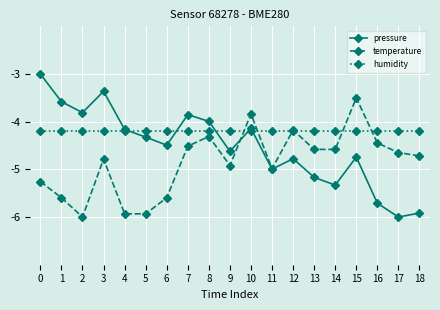

At 1, list the series in order from largest to smallest.

pressure, humidity, temperature